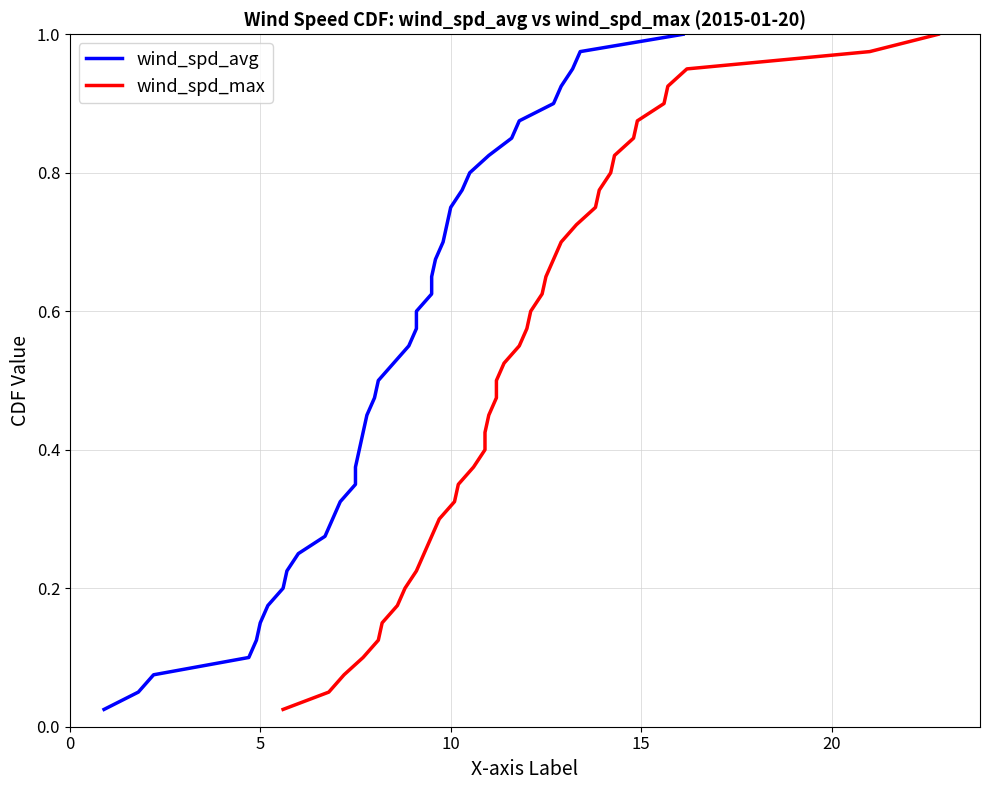

How many data points does each series have?

40